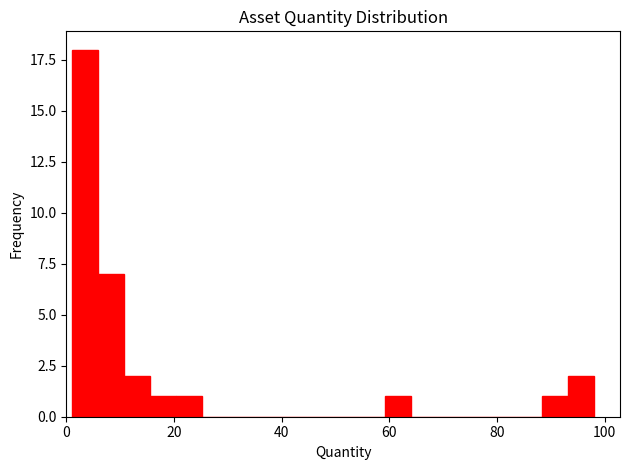

Around what value on the x-axis is the tallest bar? Give the approximate position of its centre, as read against the axis.

4